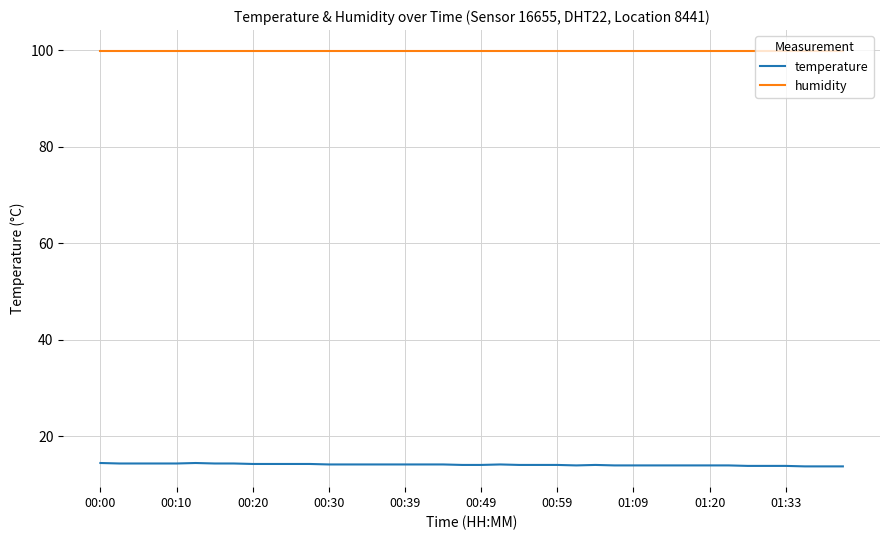

Rank the series by their average value, from highest to lowest.

humidity, temperature